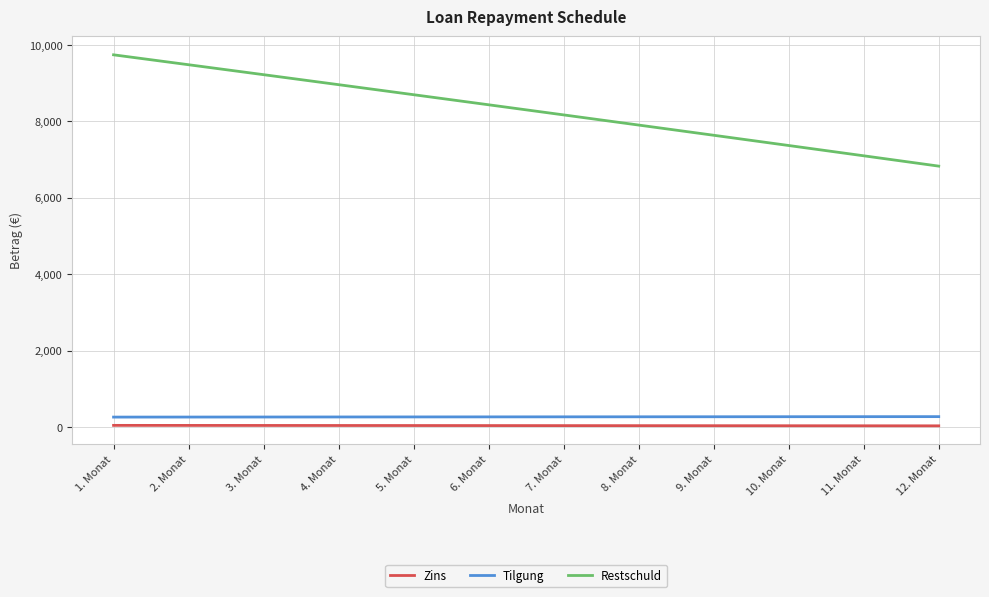

Which series has the widest spread of values?

Restschuld